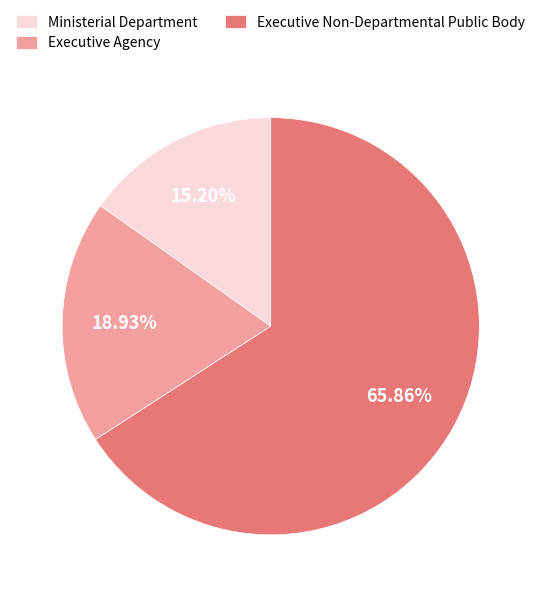

To the nearest percent, what percentage of the pie is Executive Agency?

19%